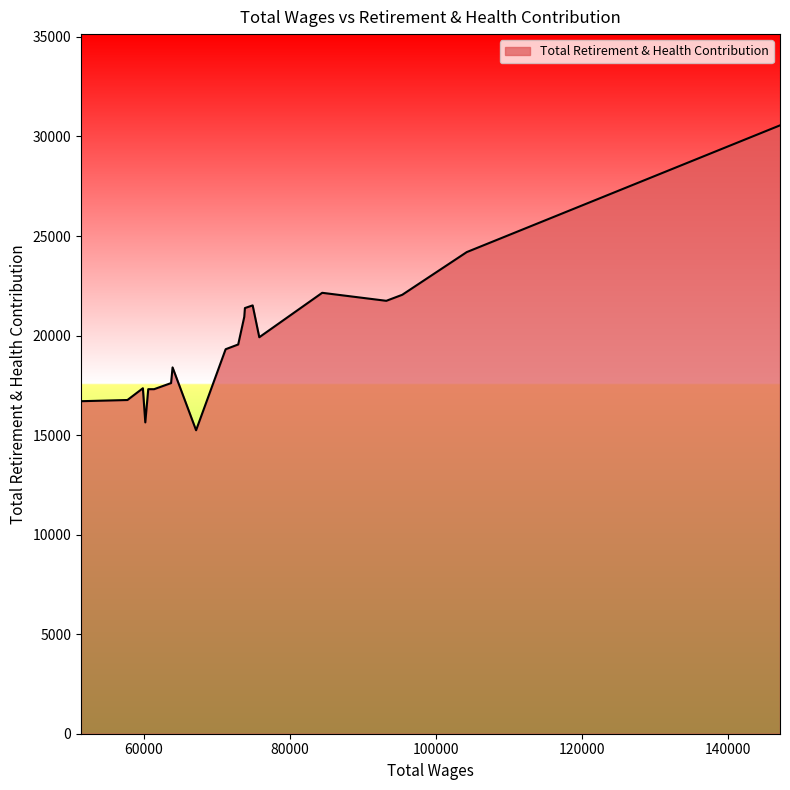

Count the number of categories in the chart.

20